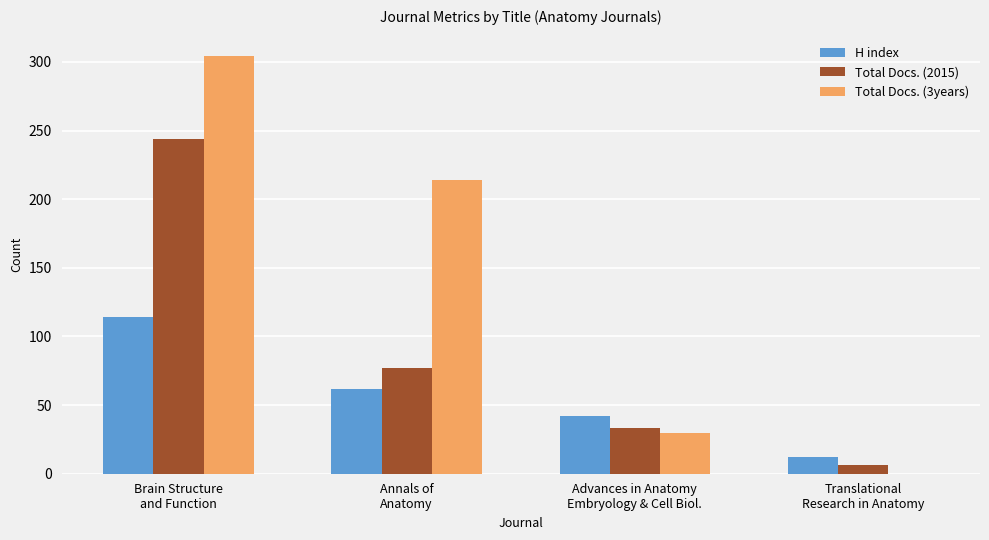

What is the highest value of the H index series?

114